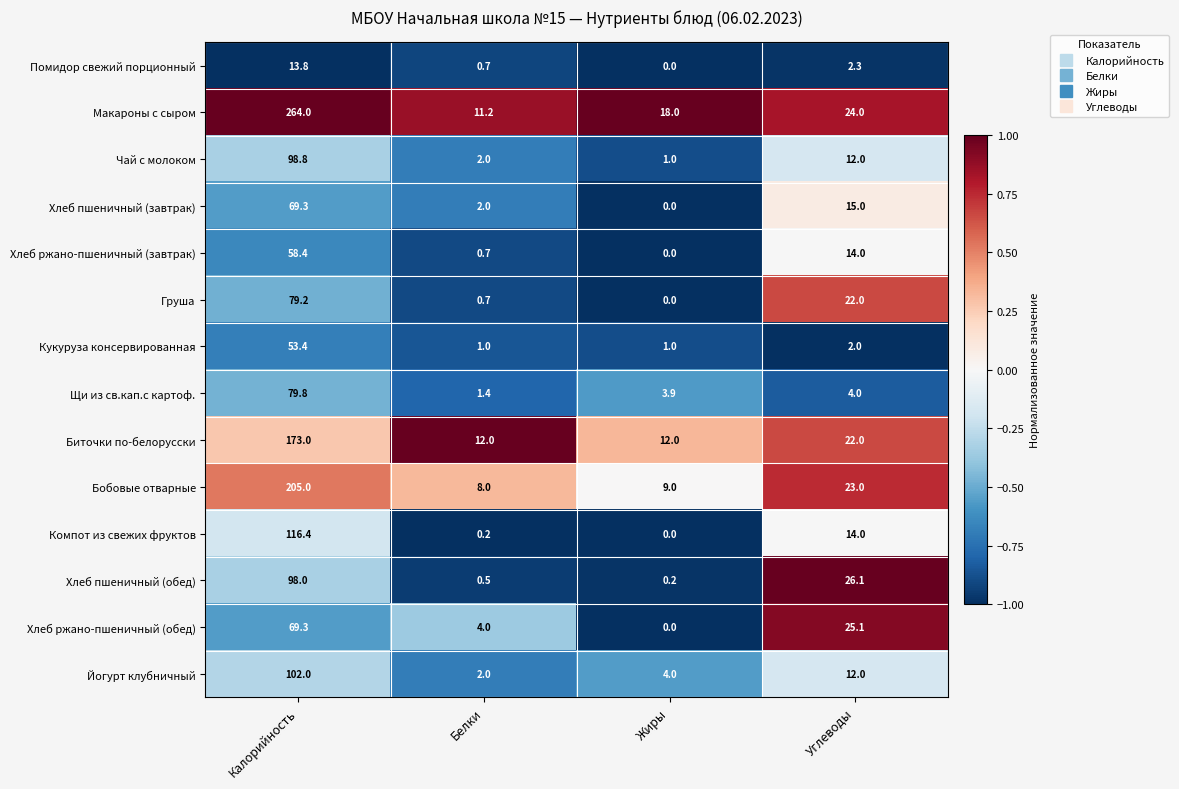

What is the difference between the maximum and minimum values in the Груша series?

79.2